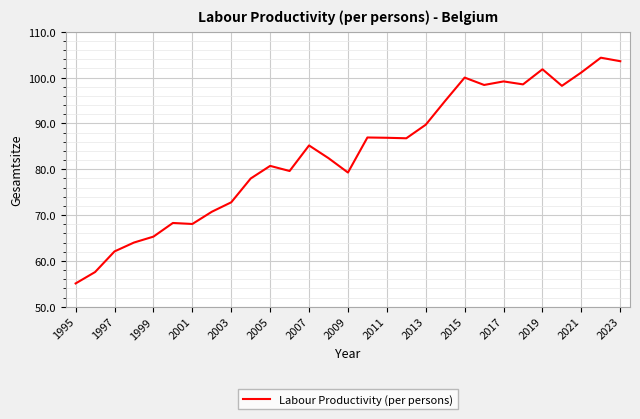

What is the minimum value shown in the chart?

55.1